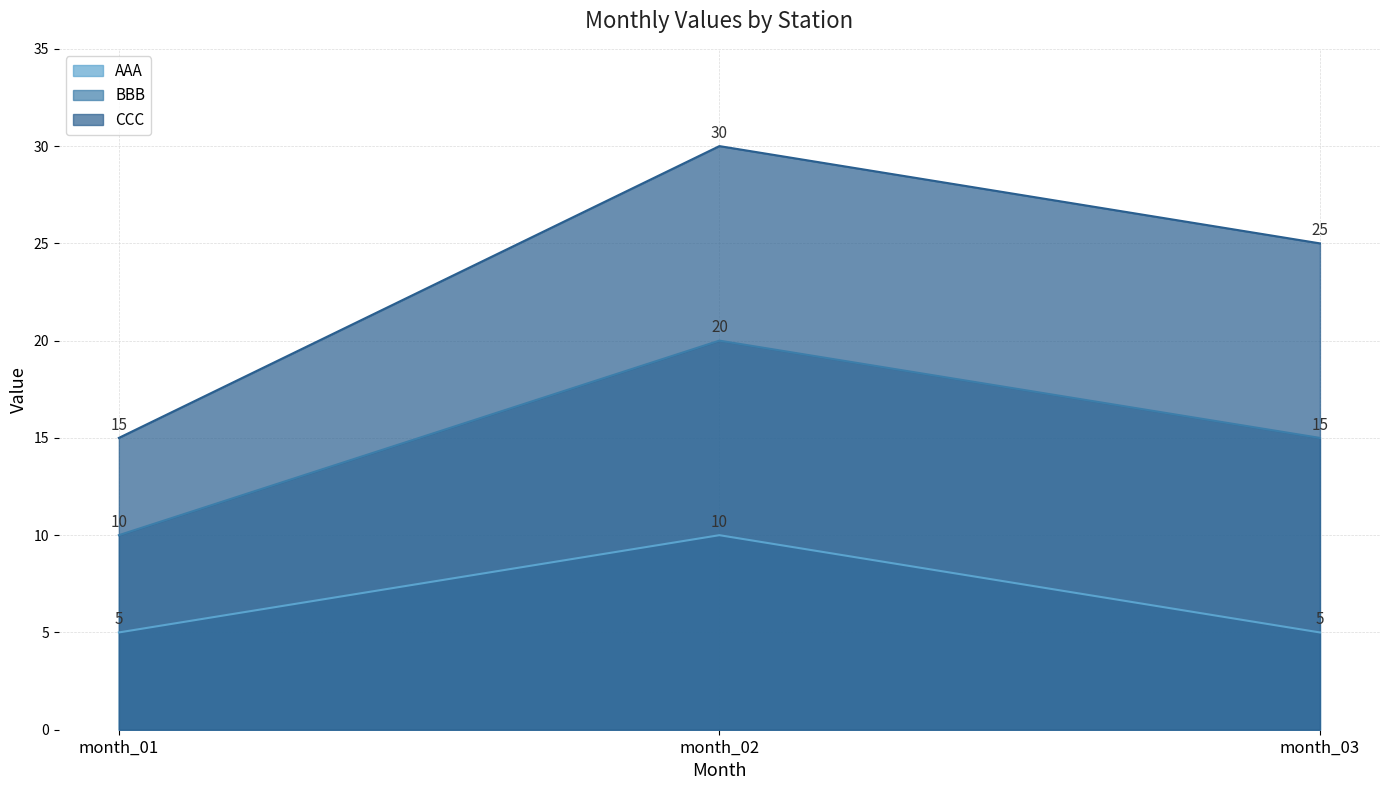

What are all the series names shown in the legend?

AAA, BBB, CCC